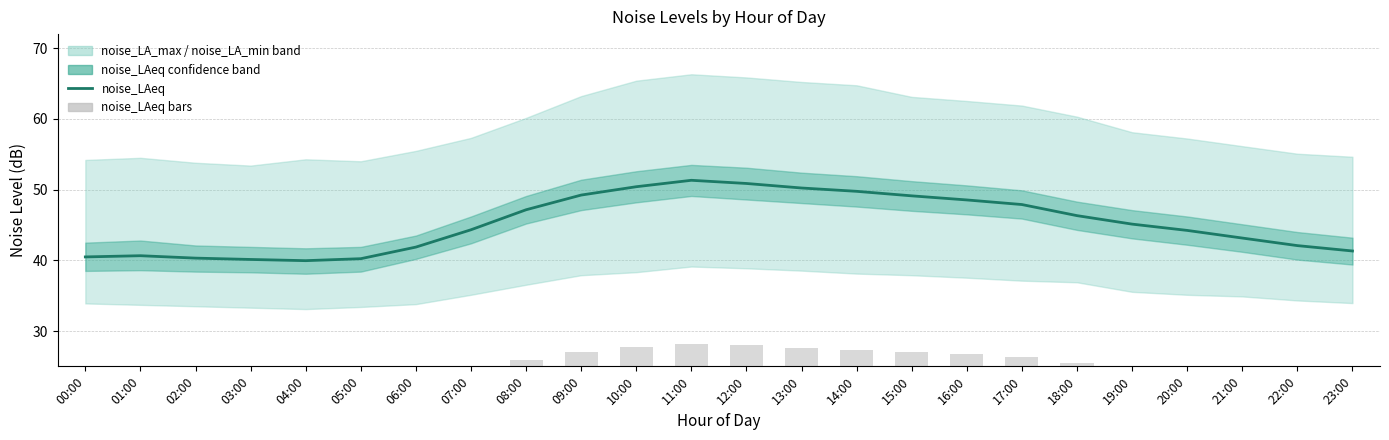

Is the value of noise_LAeq at 04:00 greater than the value of noise_LAeq bars at 23:00?

Yes